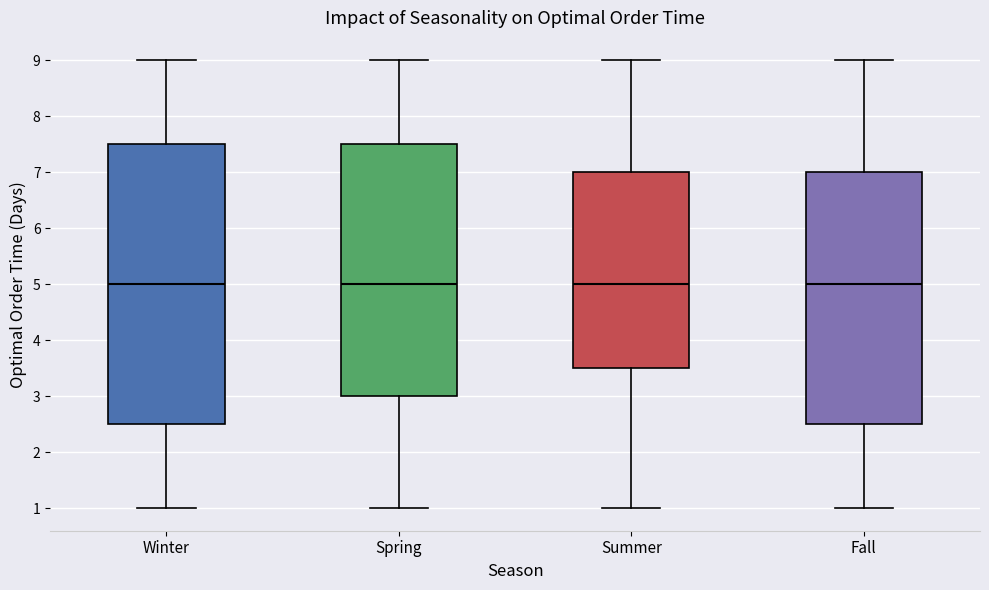

Reading left to right, transcribe this box plot: for each box, give where its median line is, the range the box spans, and where its two whiskers end, as read against the y-axis. The values are not printed on the chart, so give them approximately, as read against the axis.

Winter: median 5.0, box 2.5 to 7.5, whiskers 1.0 to 9.0
Spring: median 5.0, box 3.0 to 7.5, whiskers 1.0 to 9.0
Summer: median 5.0, box 3.5 to 7.0, whiskers 1.0 to 9.0
Fall: median 5.0, box 2.5 to 7.0, whiskers 1.0 to 9.0